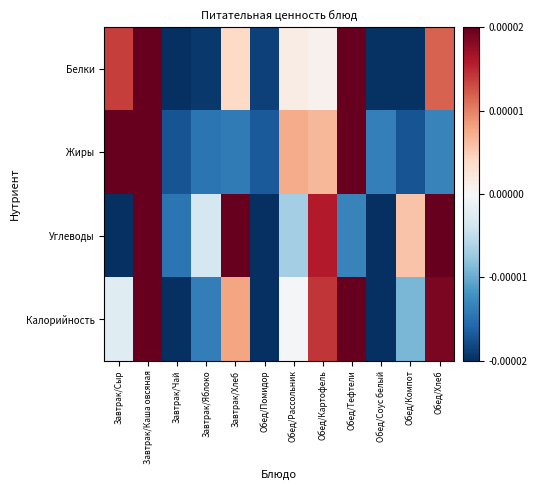

Which has a higher value, Обед/Тефтели or Обед/Соус белый?

Обед/Тефтели